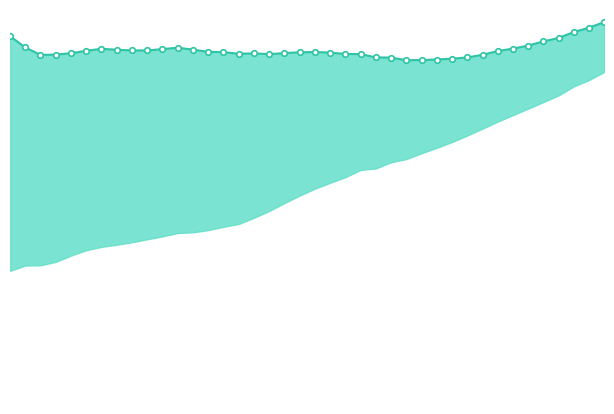

How many lines are shown in the chart?

1